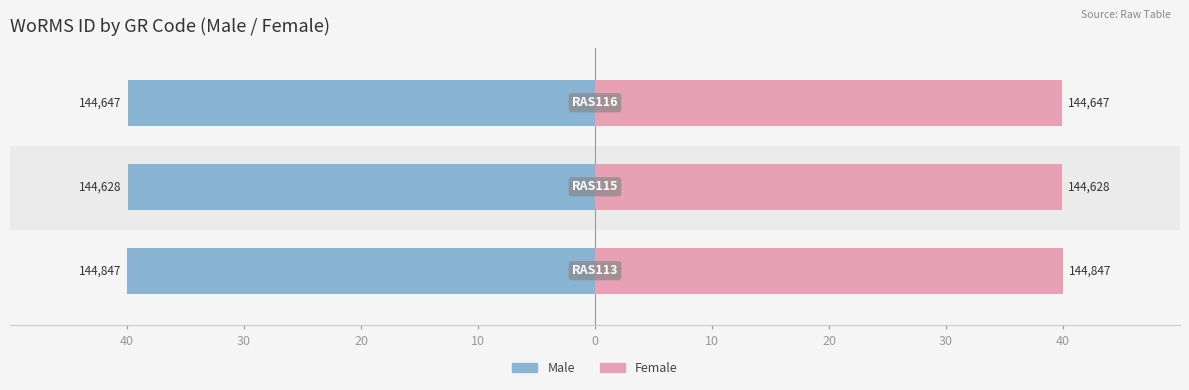

What is the sum of all Male values?

-119.9